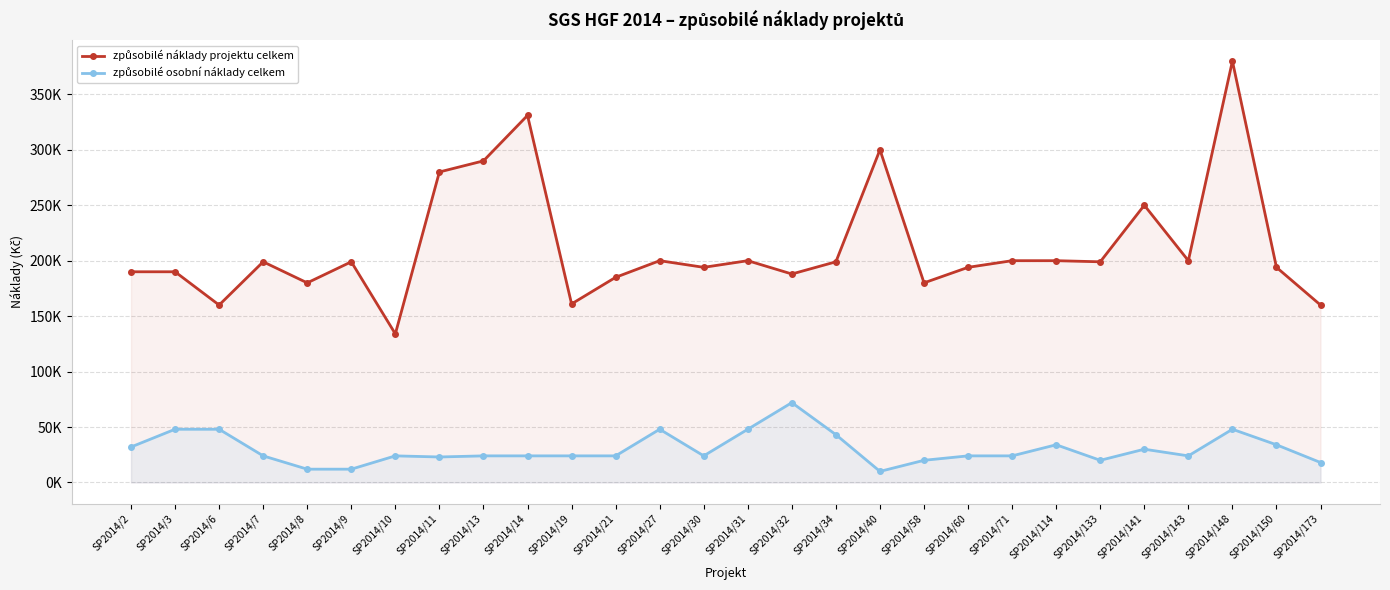

What is the total value across all series at SP2014/133?

219000